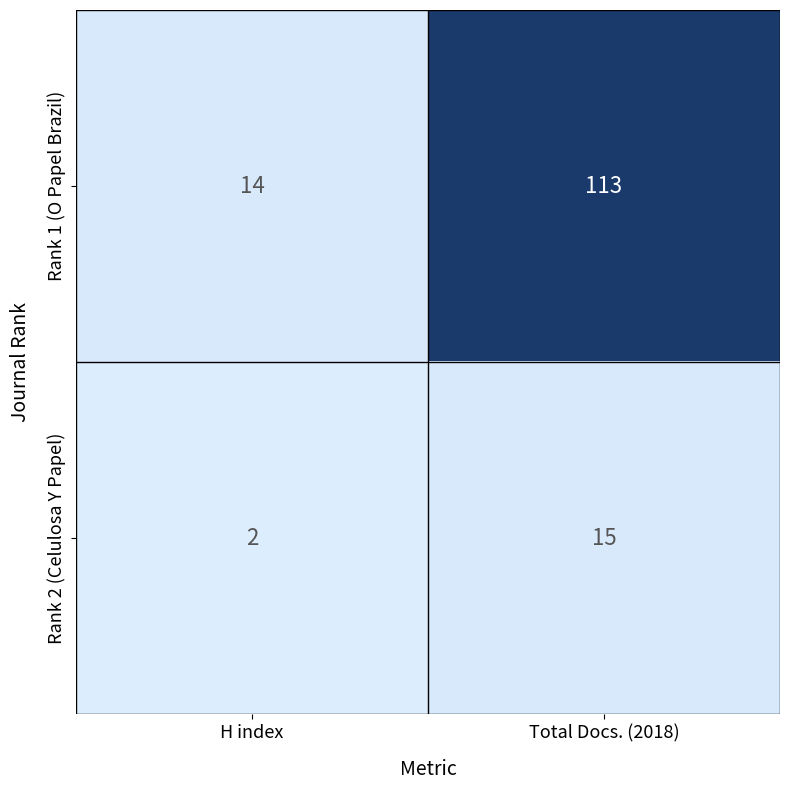

Which series has the largest total across all categories?

Rank 1 (O Papel Brazil)